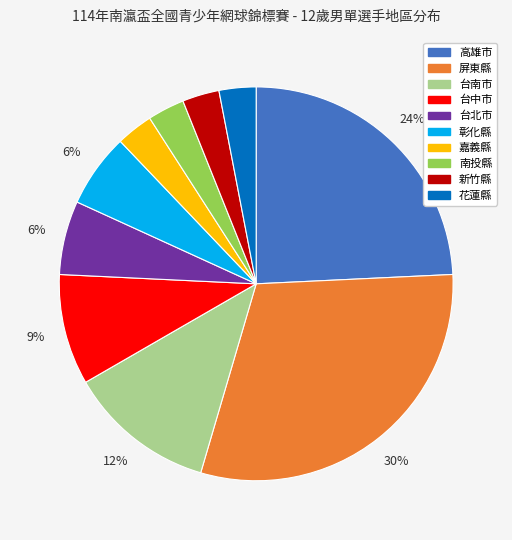

To the nearest percent, what percentage of the pie is 高雄市?

24%